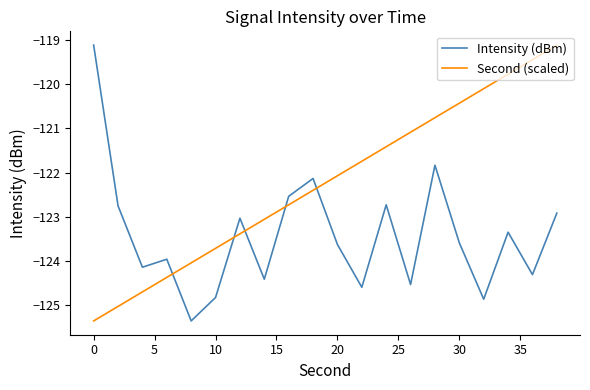

What is the smallest value displayed?

-125.4